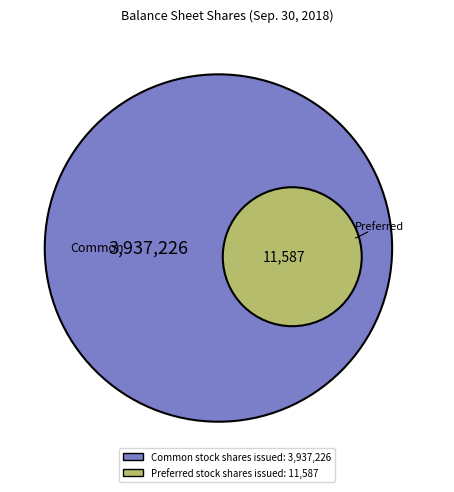

How much of the chart is everything except Preferred stock, shares issued?

99.7%